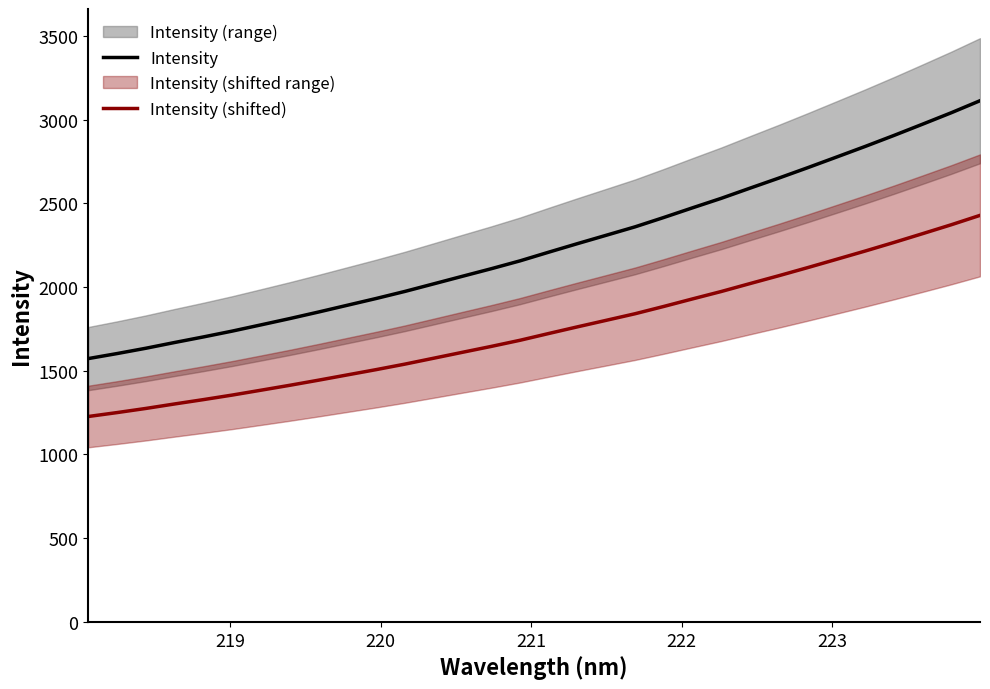

What is the sum of all Intensity (shifted) values?

55905.8